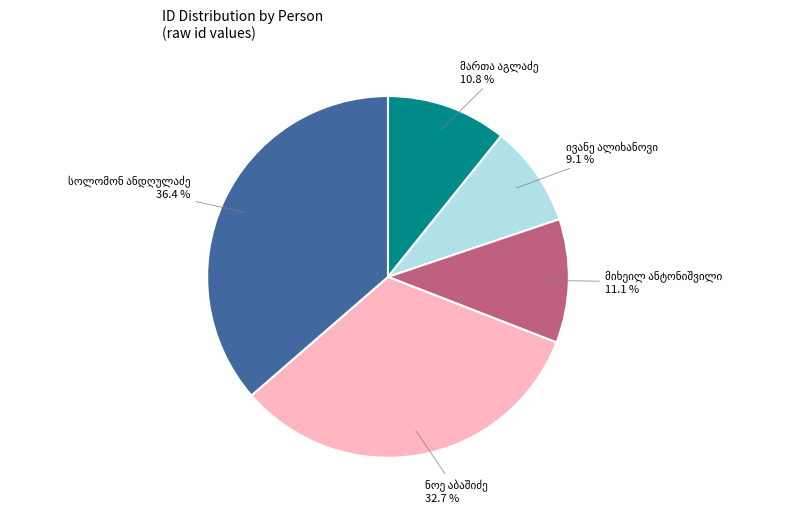

Is there a majority slice in this chart?

No